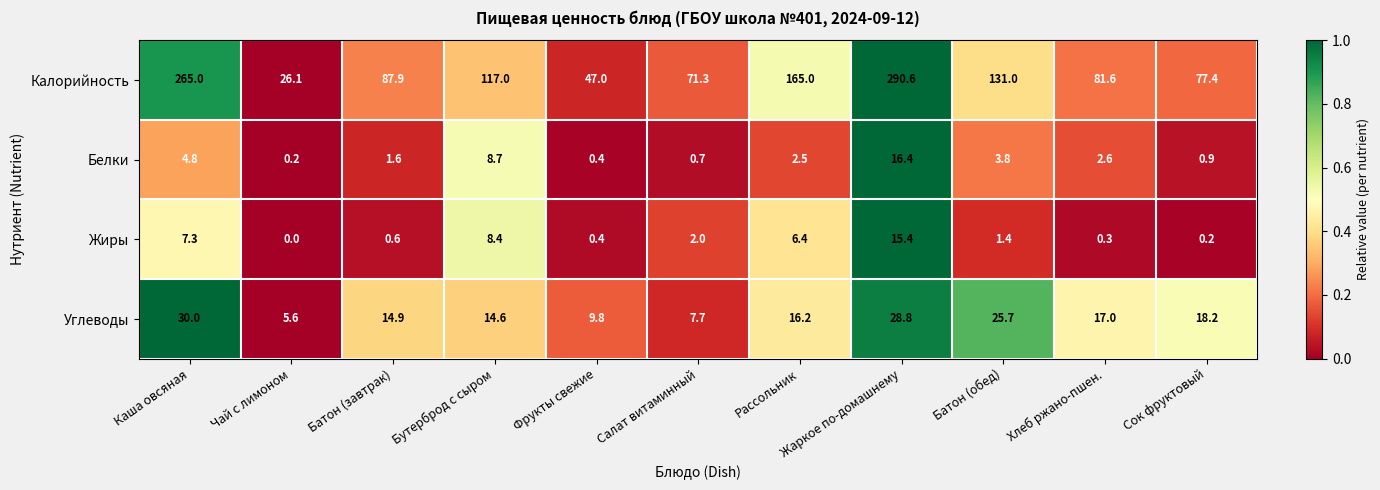

Rank the series at Сок фруктовый from highest to lowest value.

Калорийность, Углеводы, Белки, Жиры